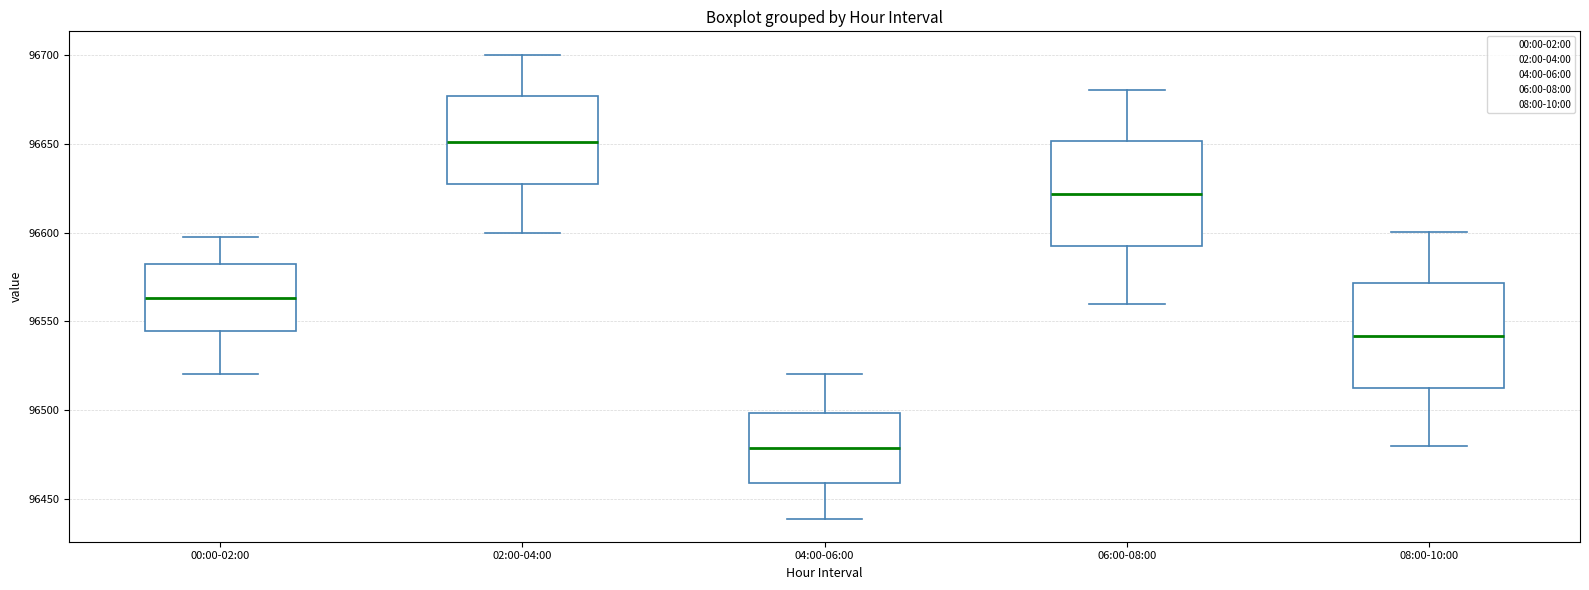

Reading left to right, read every box against the y-axis: the position of its median line, the range the box covers, and the ends of its whiskers. The values are not printed on the chart, so give them approximately, as read against the axis.

00:00-02:00: median 96565, box 96545 to 96580, whiskers 96520 to 96600
02:00-04:00: median 96650, box 96625 to 96675, whiskers 96600 to 96700
04:00-06:00: median 96480, box 96460 to 96500, whiskers 96440 to 96520
06:00-08:00: median 96620, box 96595 to 96650, whiskers 96560 to 96680
08:00-10:00: median 96540, box 96515 to 96570, whiskers 96480 to 96600